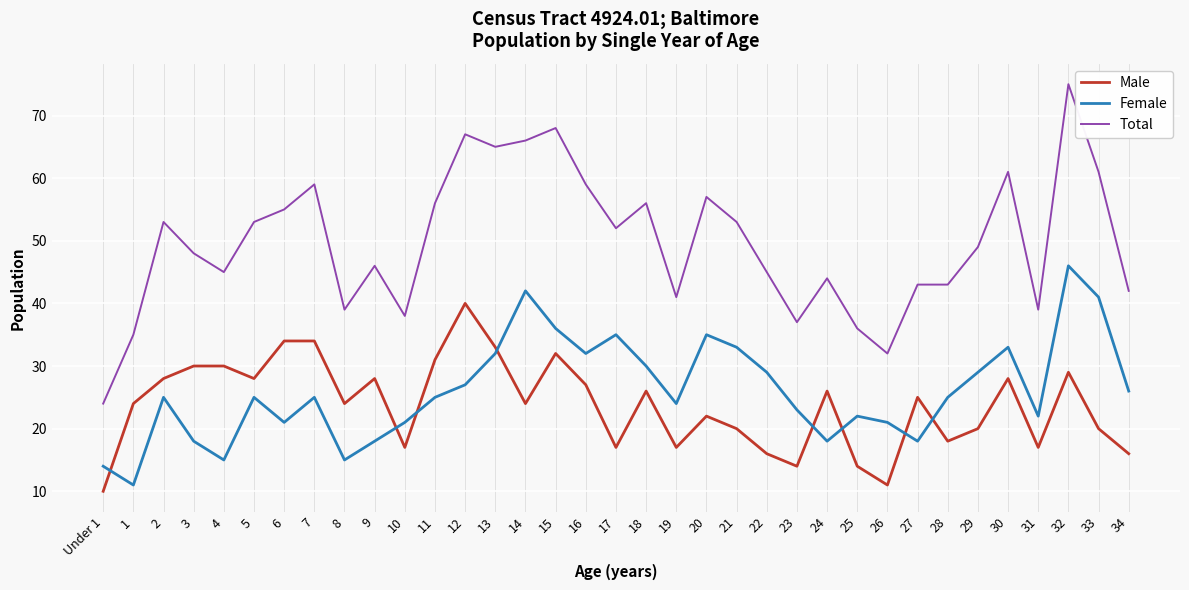

True or false: Total and Female cross at least once.

False